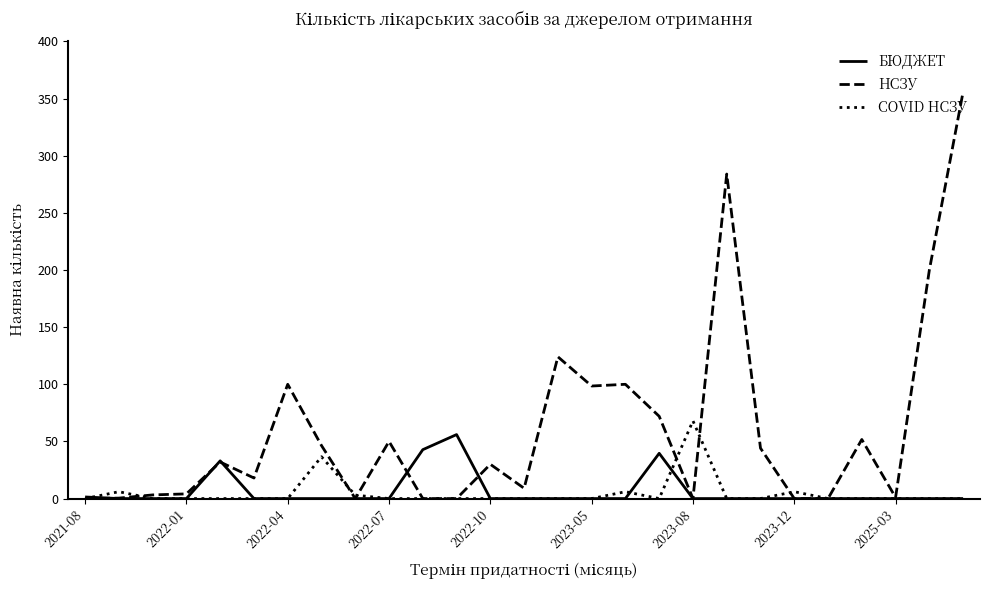

What is the highest value of the COVID НСЗУ series?

68.0